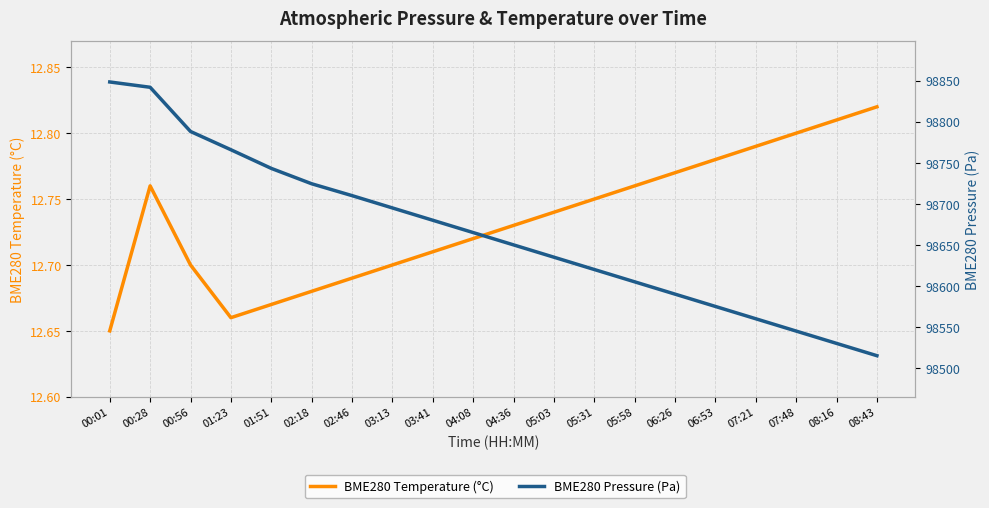

At which category does the chart reach its minimum across all series?

00:01